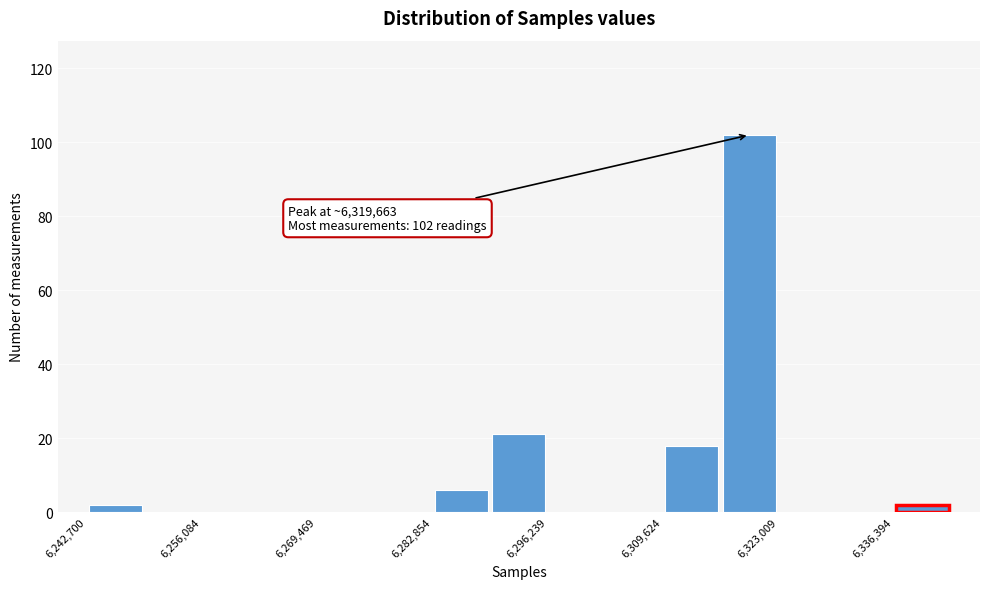

Read against the x-axis, roughly where is the centre of the tallest bar?

6320000